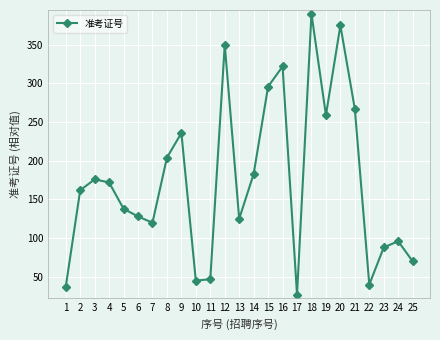

How many points are lower than both their immediate neighbors (excluding endpoints)?

6